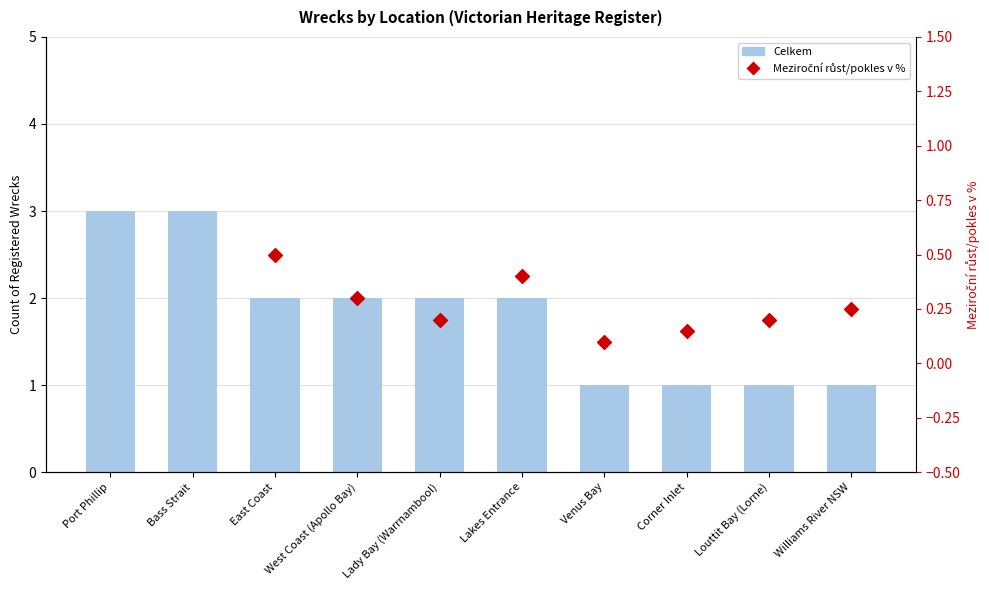

What is the change in value from Lady Bay (Warrnambool) to Corner Inlet?

-1